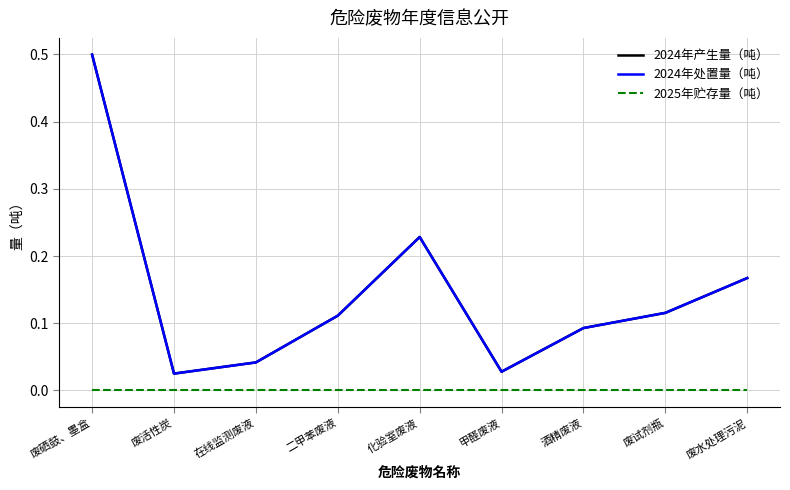

Does the chart display data point markers on the line(s)?

No